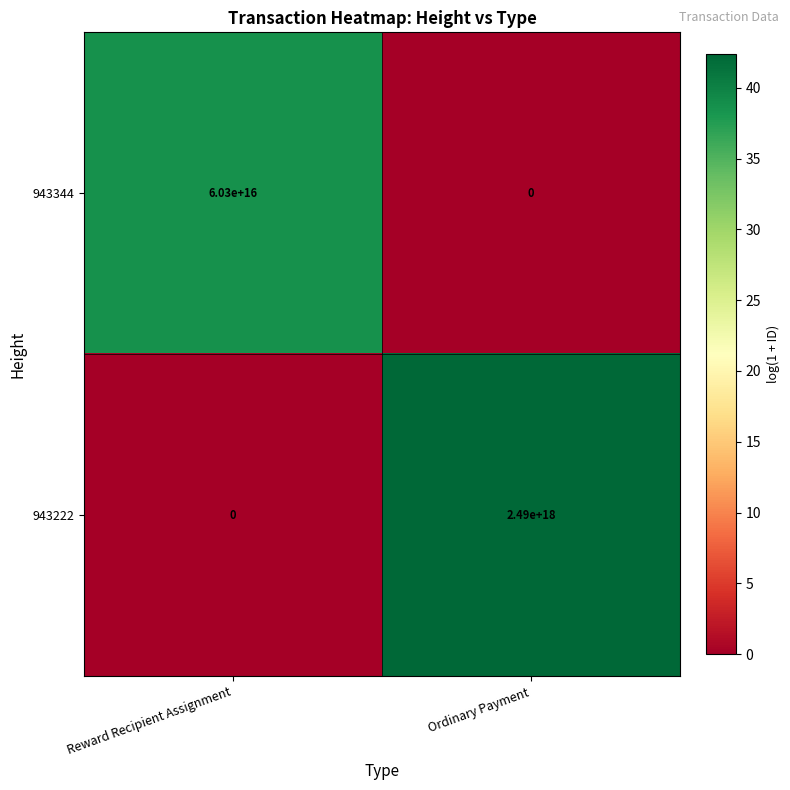

The value of 943344 at Reward Recipient Assignment is 60300000000000000. True or false?

True